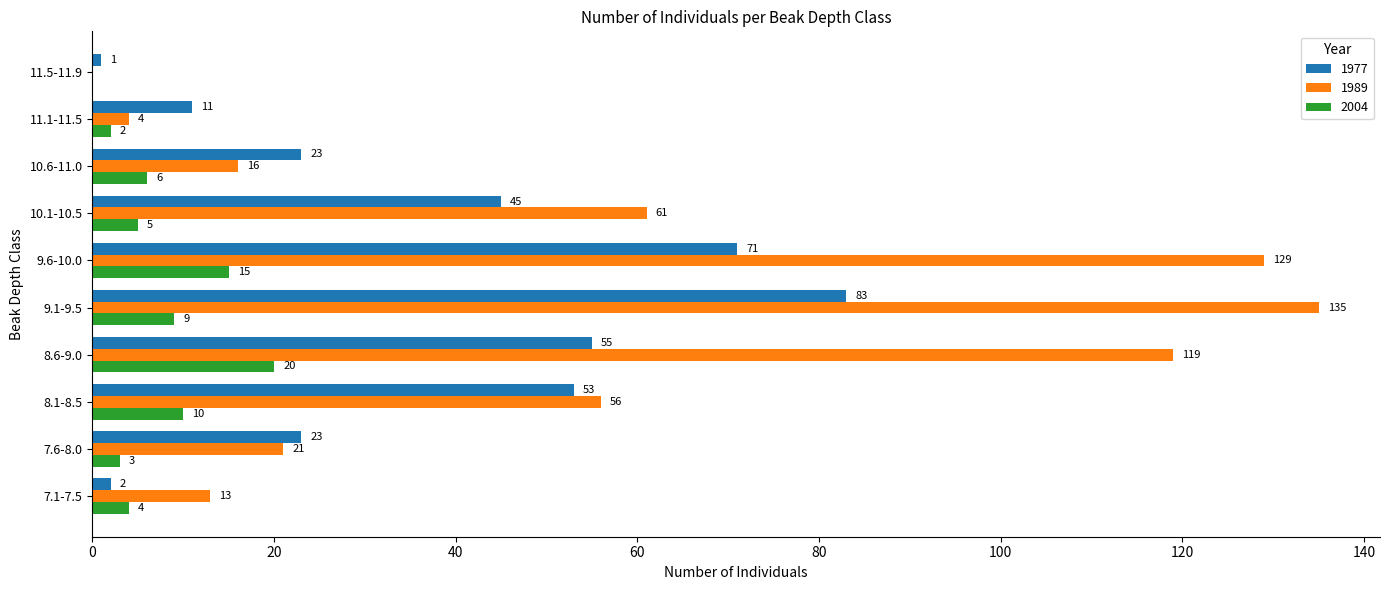

The value of 1989 at 10.6-11.0 is 16. True or false?

True